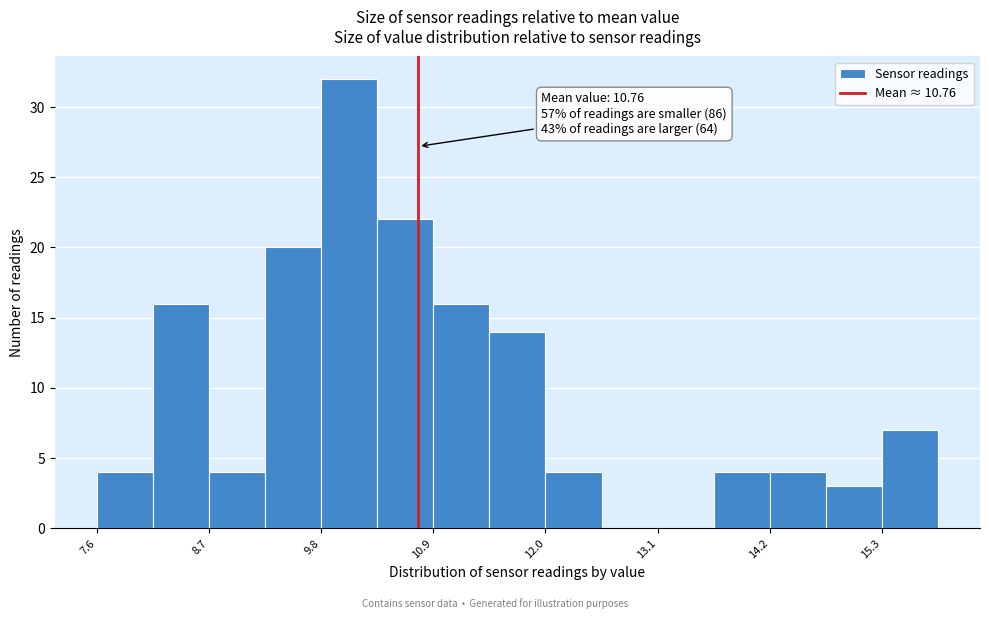

Read against the x-axis, roughly where is the centre of the tallest bar?

10.0